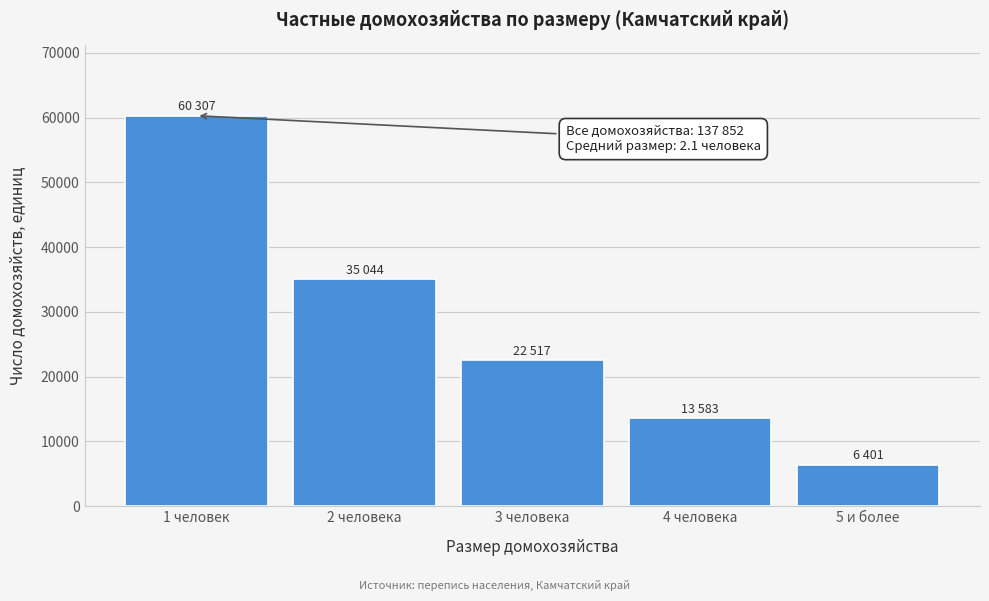

Reading left to right, list all the values displayed in this chart.

1 человек=60307	2 человека=35044	3 человека=22517	4 человека=13583	5 и более=6401